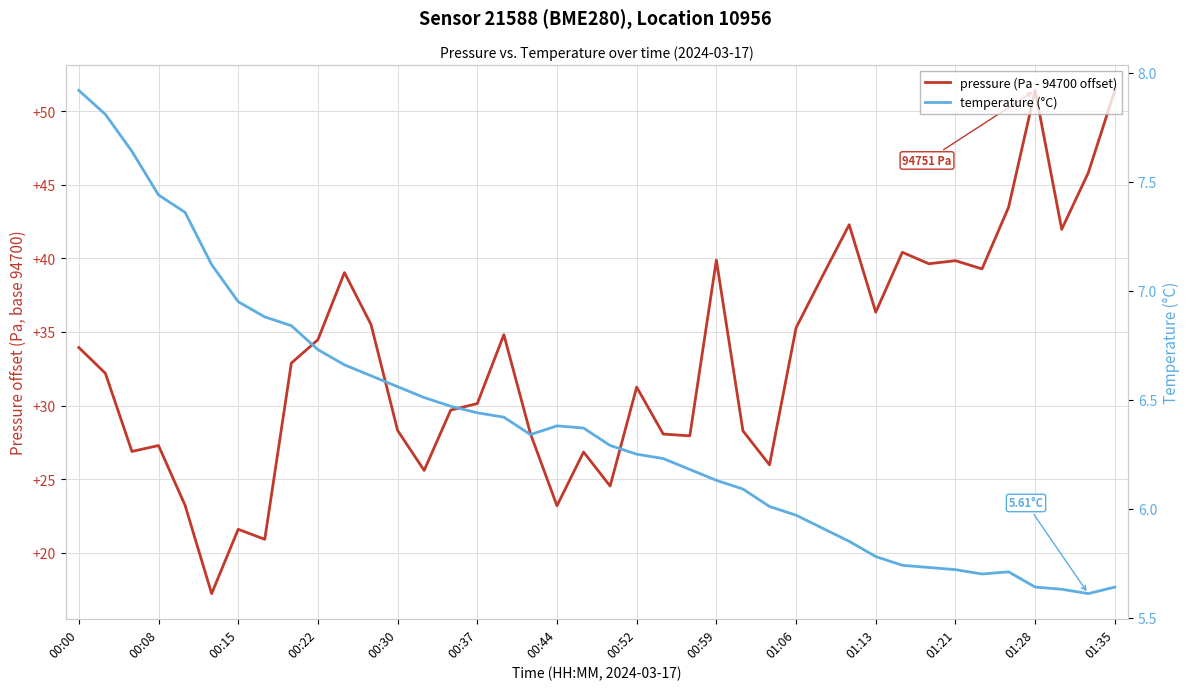

What are all the series names shown in the legend?

pressure (Pa - 94700 offset), temperature (°C)